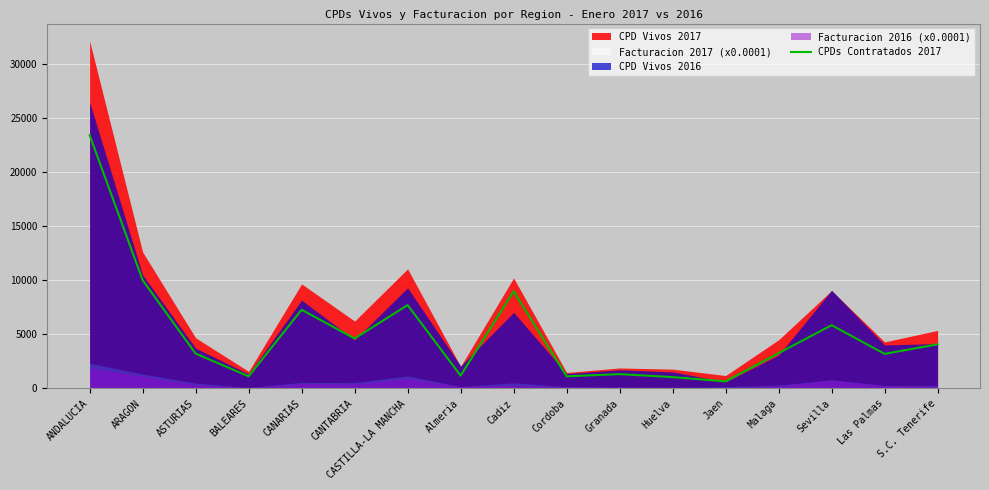

Between Almeria and Sevilla, which is larger?

Sevilla